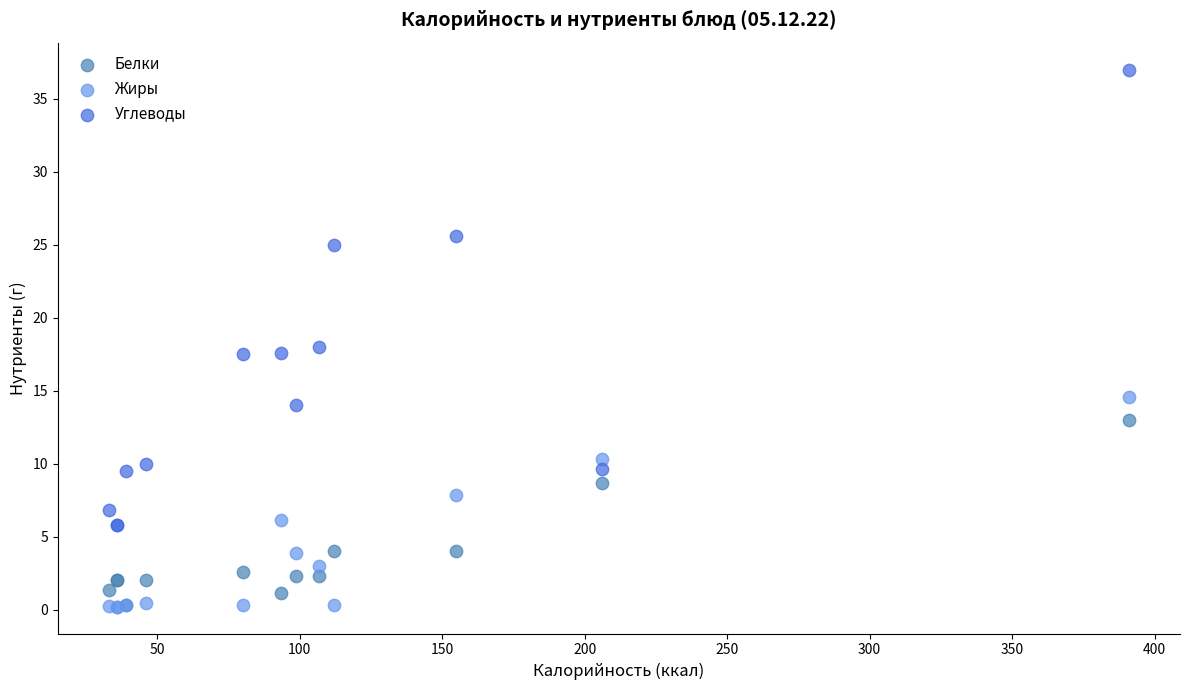

In the Углеводы series, what Y value is closest to 21?

18.0